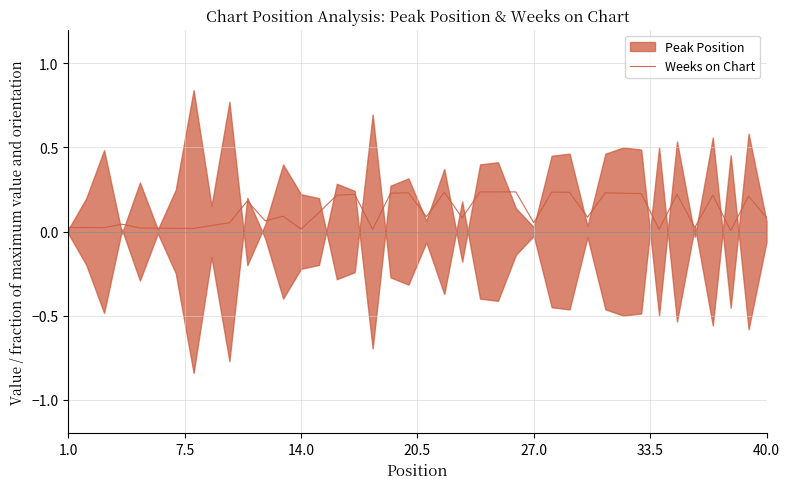

What is the sum of all values?

4.8